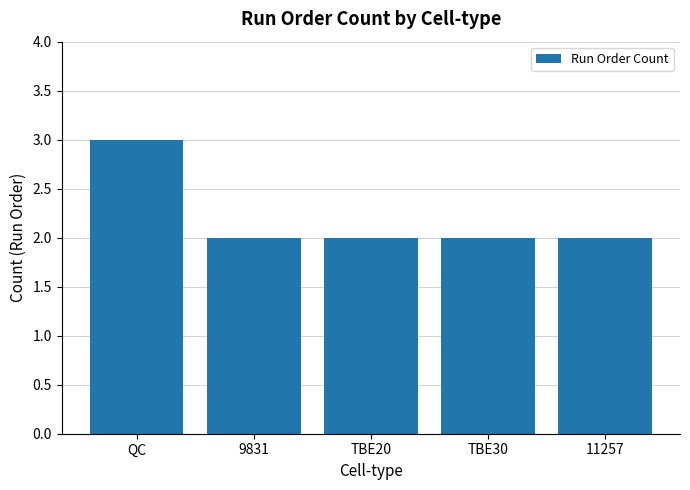

What is the label of the 3rd bar from the right?

TBE20